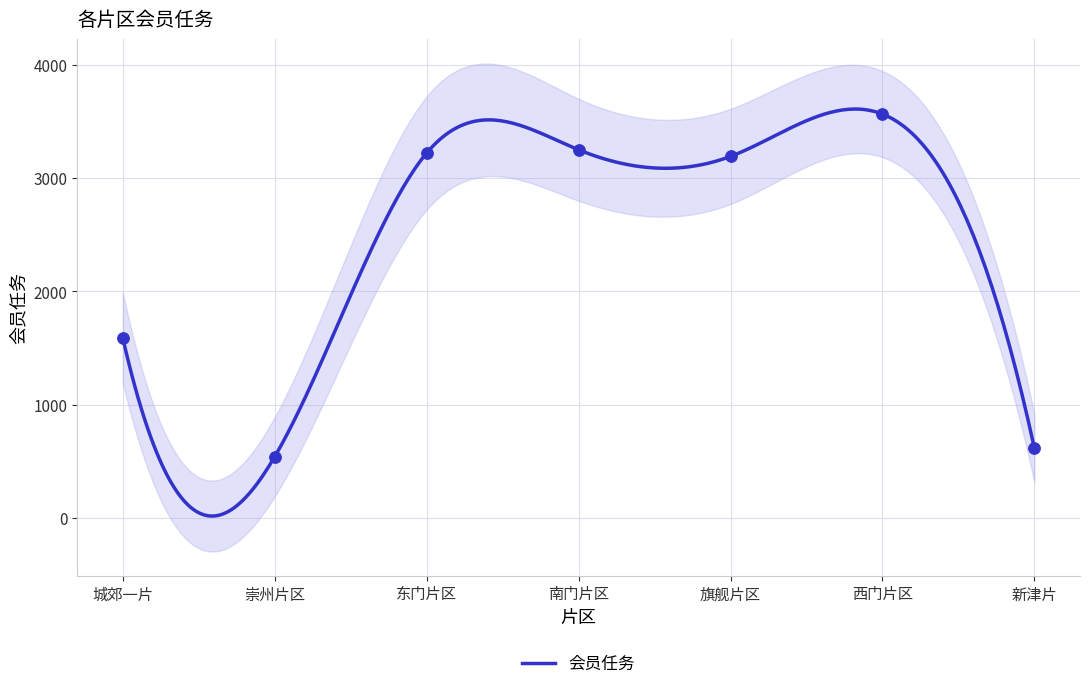

Which has a higher value, 崇州片区 or 东门片区?

东门片区